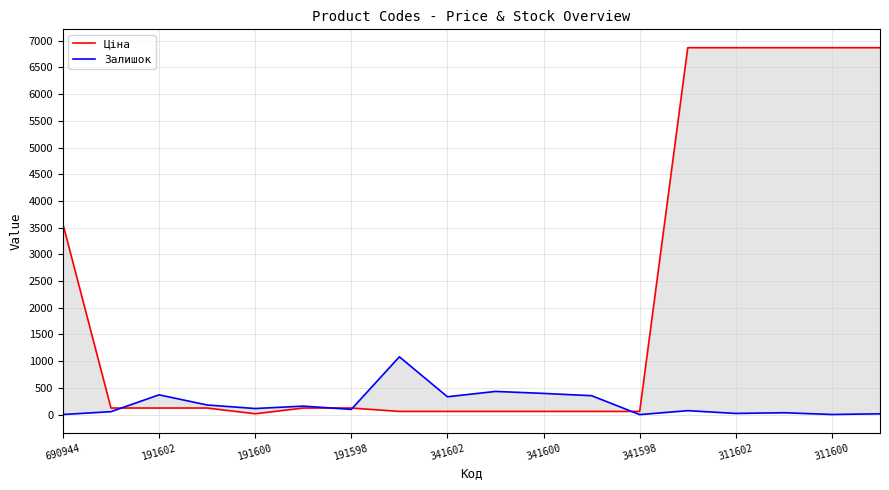

Rank the series by their average value, from highest to lowest.

Ціна, Залишок